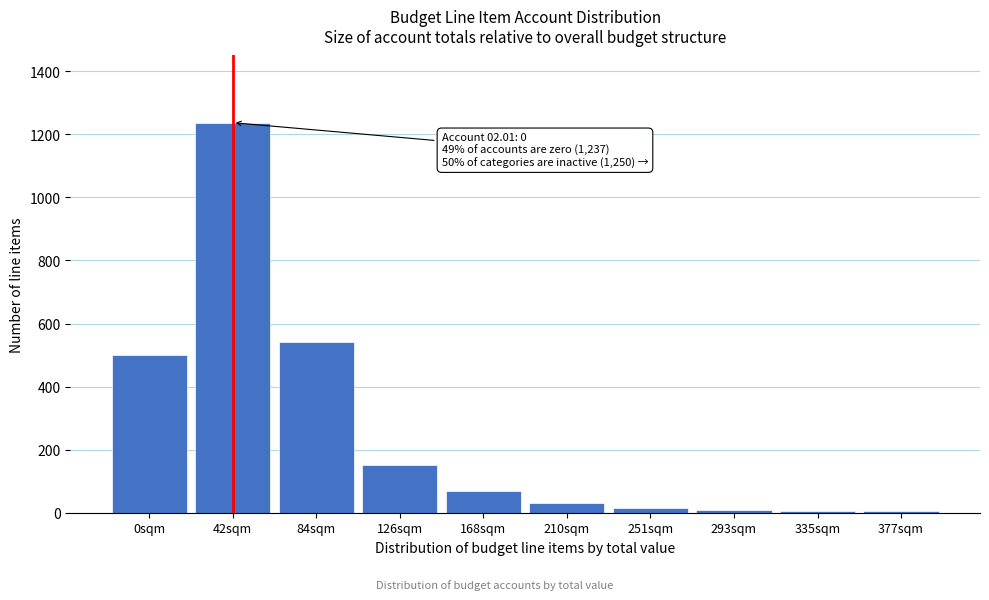

Which label corresponds to the largest value in the chart?

42sqm